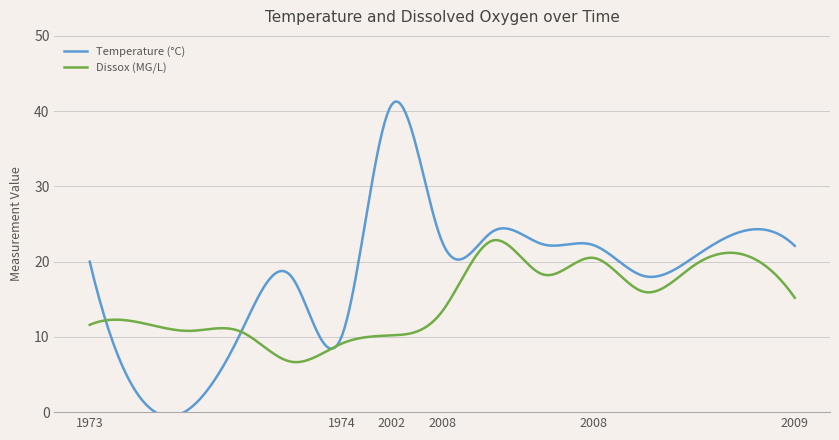

Count the number of categories in the chart.

15